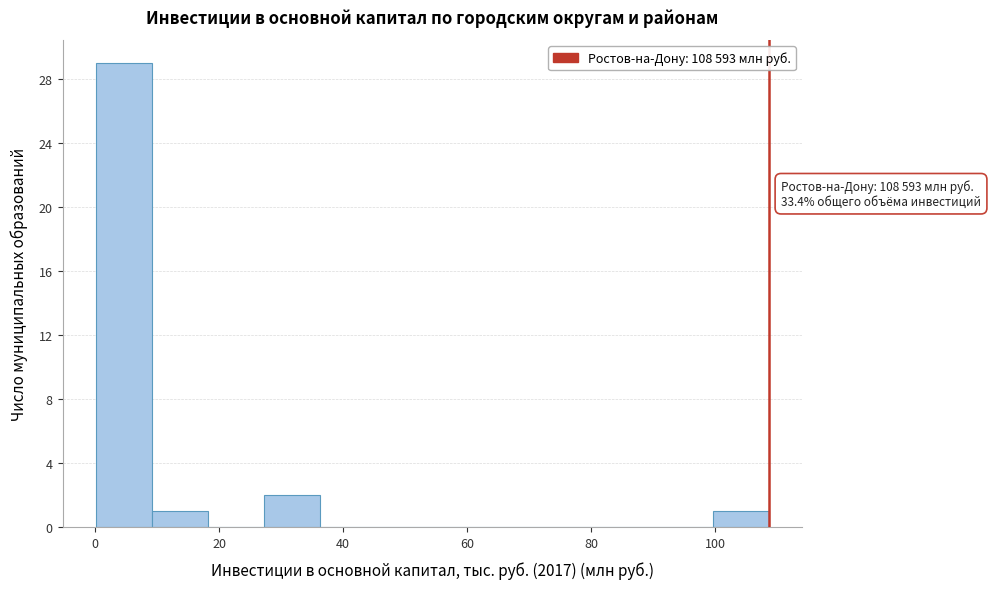

Which range on the x-axis has the tallest bar?

0 to 10